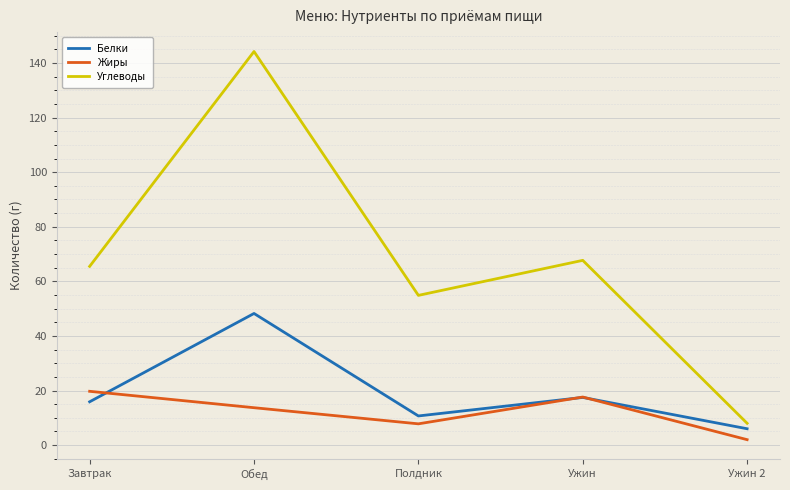

Which label corresponds to the largest value in the chart?

Обед